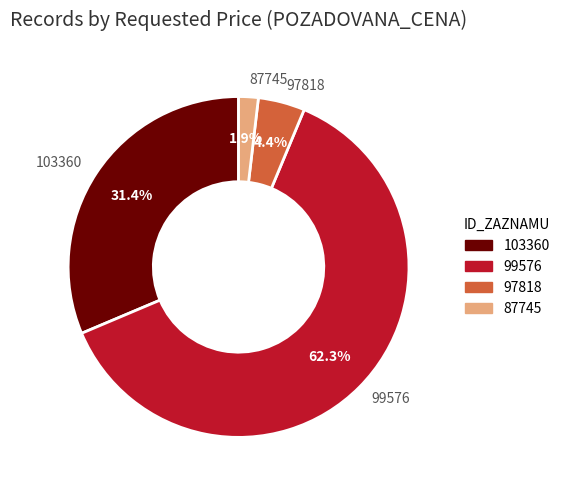

Combined, do 97818 and 103360 account for over 50%?

No